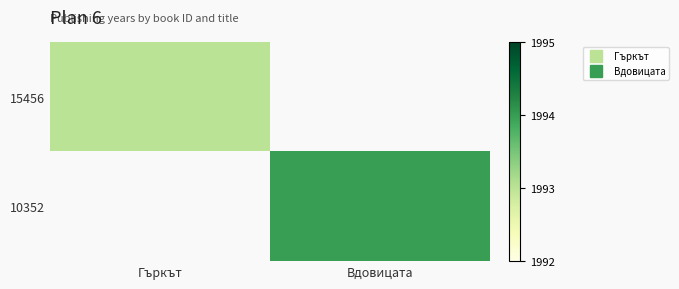

How many values in 15456 are above zero?

1